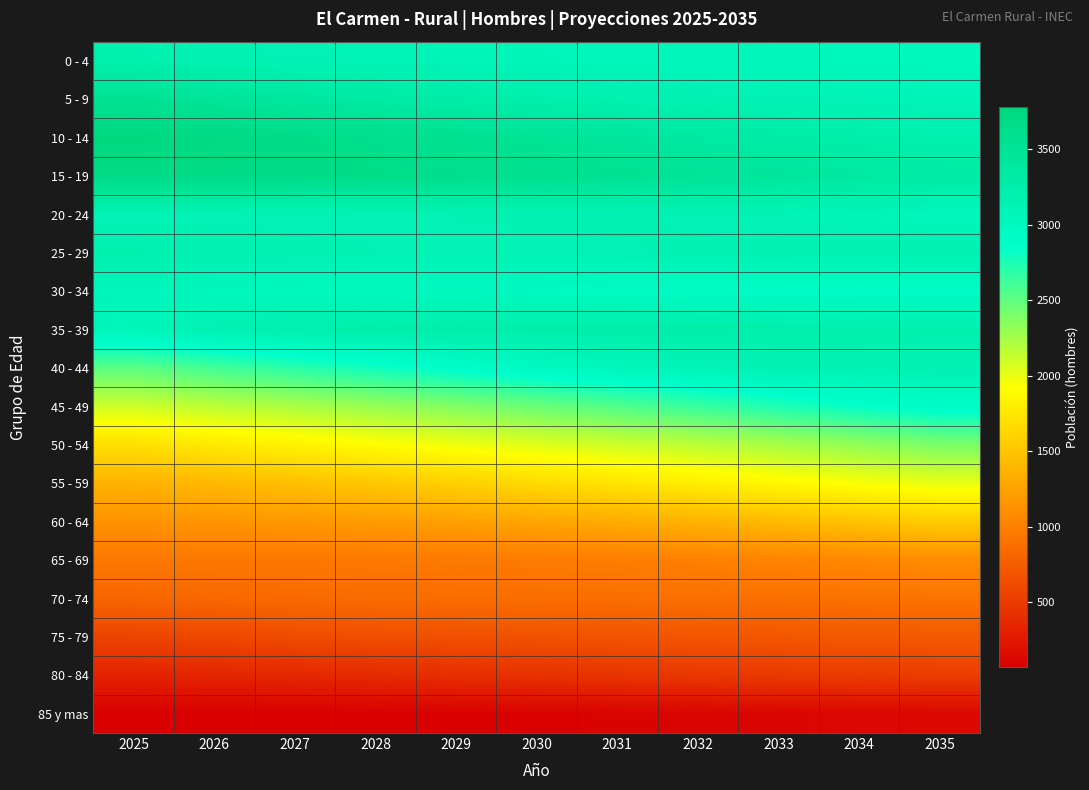

What is the smallest value displayed?

67